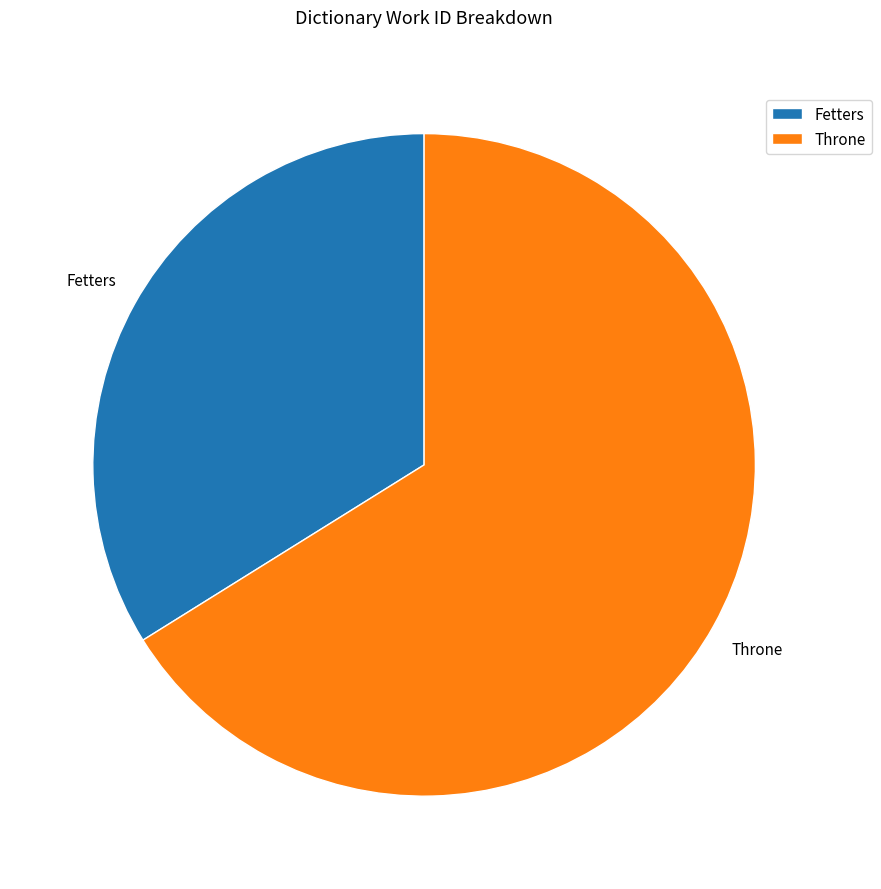

Combined, do Throne and Fetters account for over 50%?

Yes